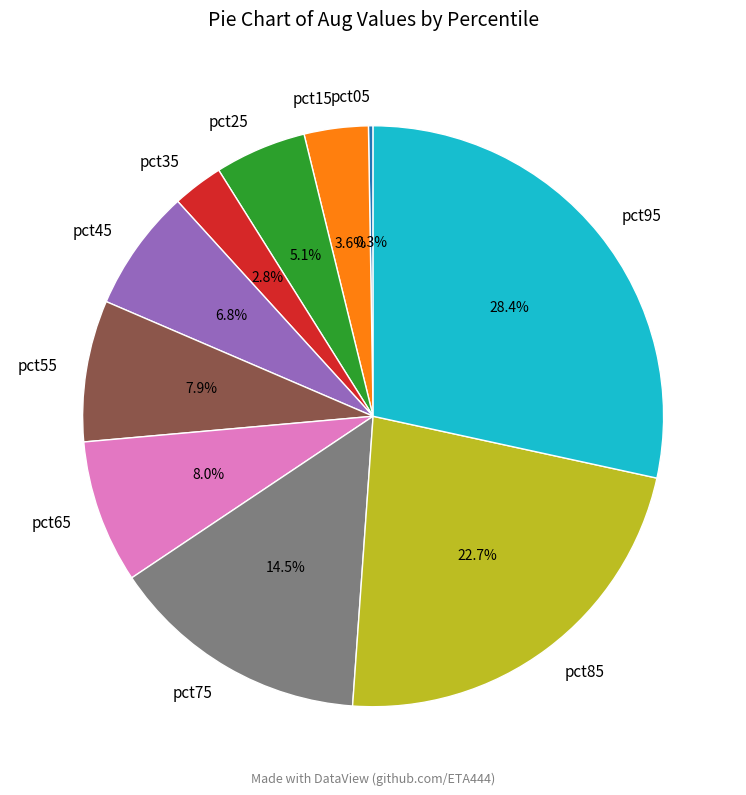

Between pct75 and pct15, which is larger?

pct75